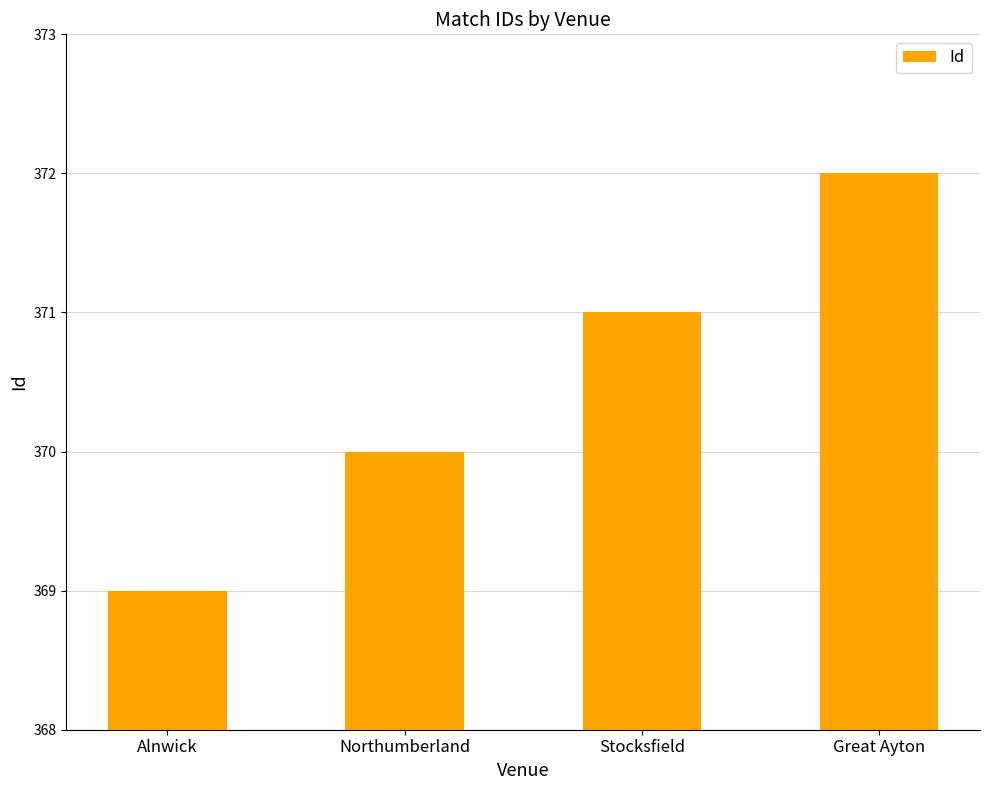

Approximately how many times larger is the value at Alnwick compared to Great Ayton?

1.0